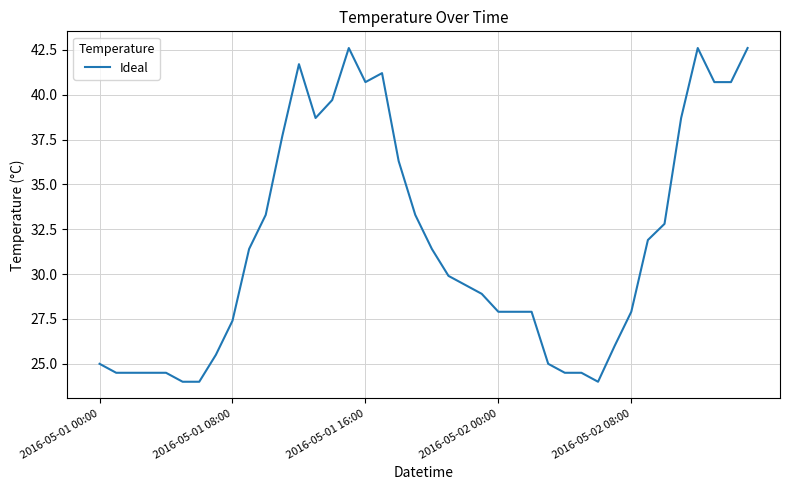

What is the difference between the maximum and minimum values?

18.6